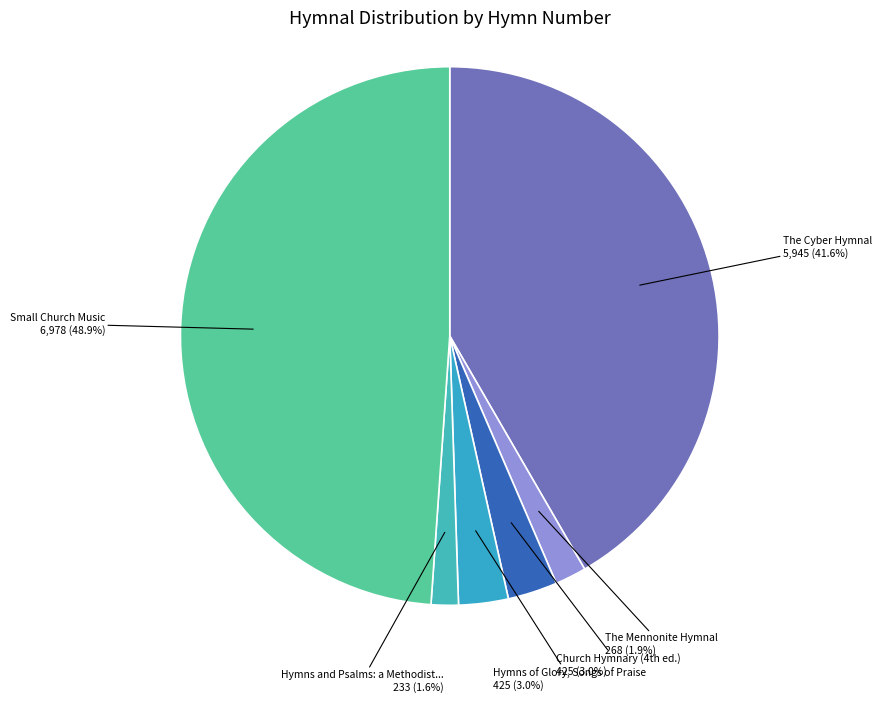

How many slices are in this pie chart?

6